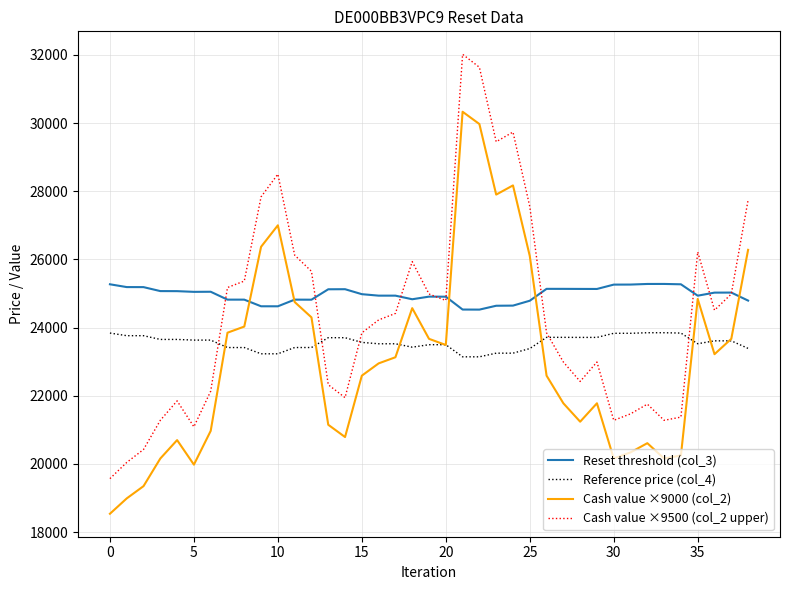

What are all the series names shown in the legend?

Reset threshold (col_3), Reference price (col_4), Cash value ×9000 (col_2), Cash value ×9500 (col_2 upper)